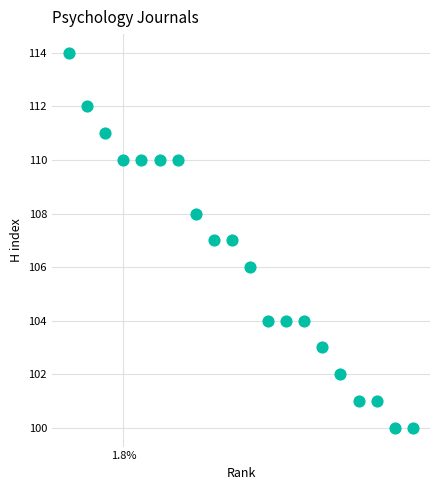

What is the range of Y values (max minus min)?

14